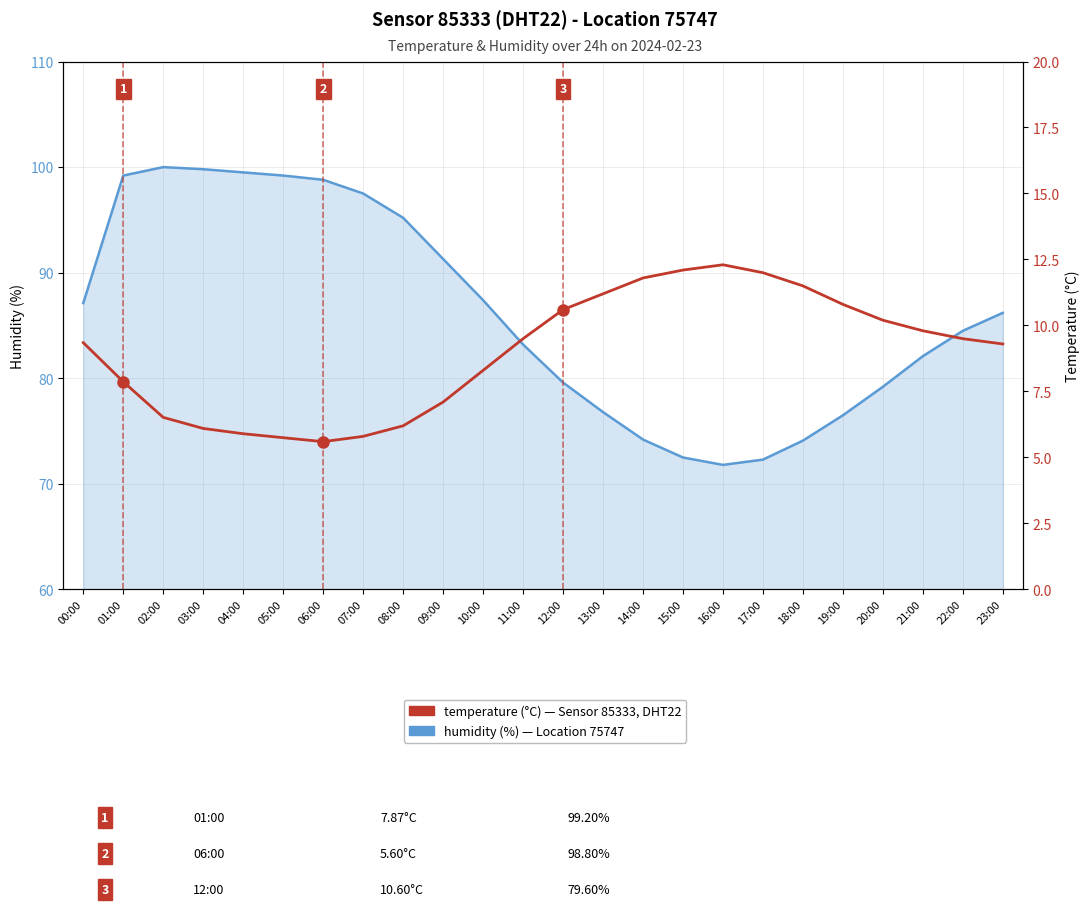

What is the label of the 10th point from the left?

09:00